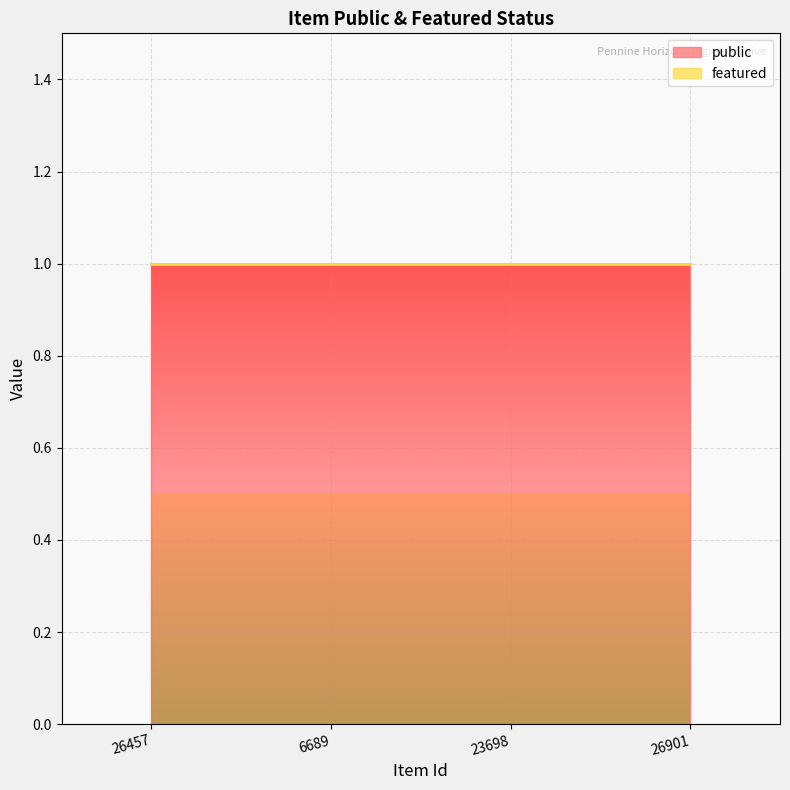

What is the total value across all series at 26901?

1